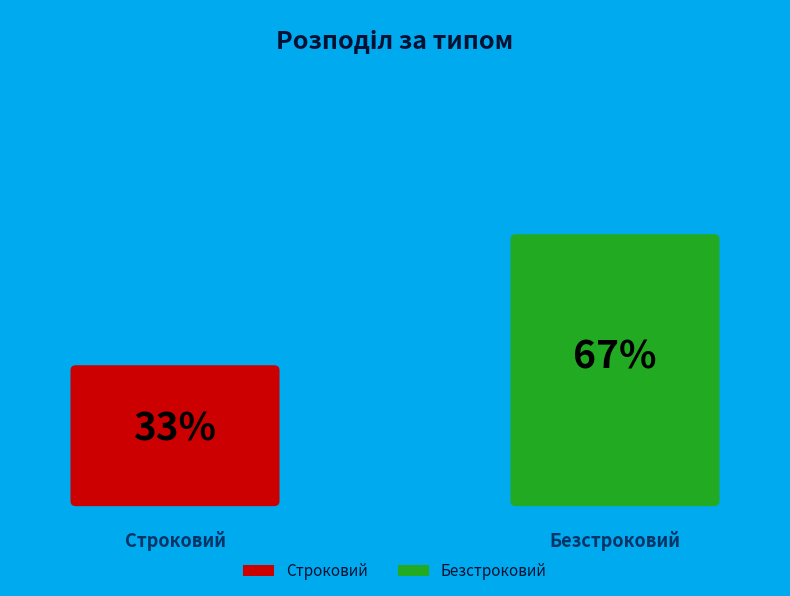

Which has a higher value, Строковий or Безстроковий?

Безстроковий